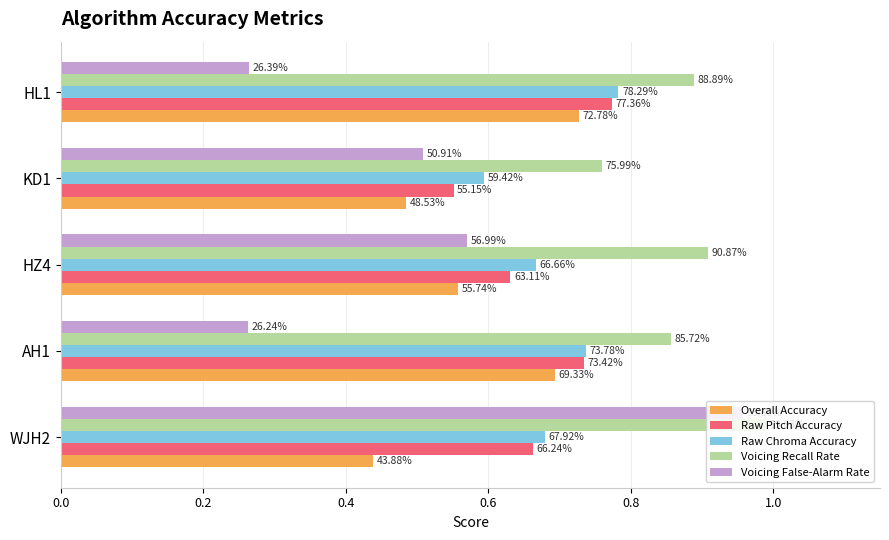

Which series has the largest range (max minus min)?

Voicing False-Alarm Rate